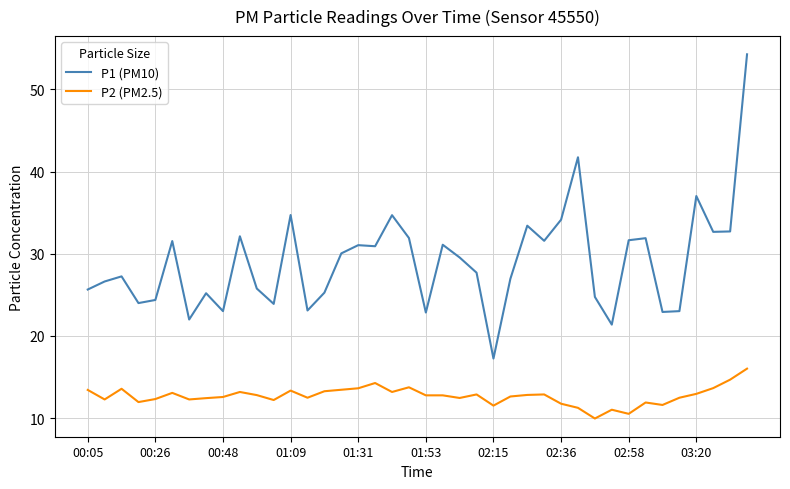

Which series has the largest total across all categories?

P1 (PM10)